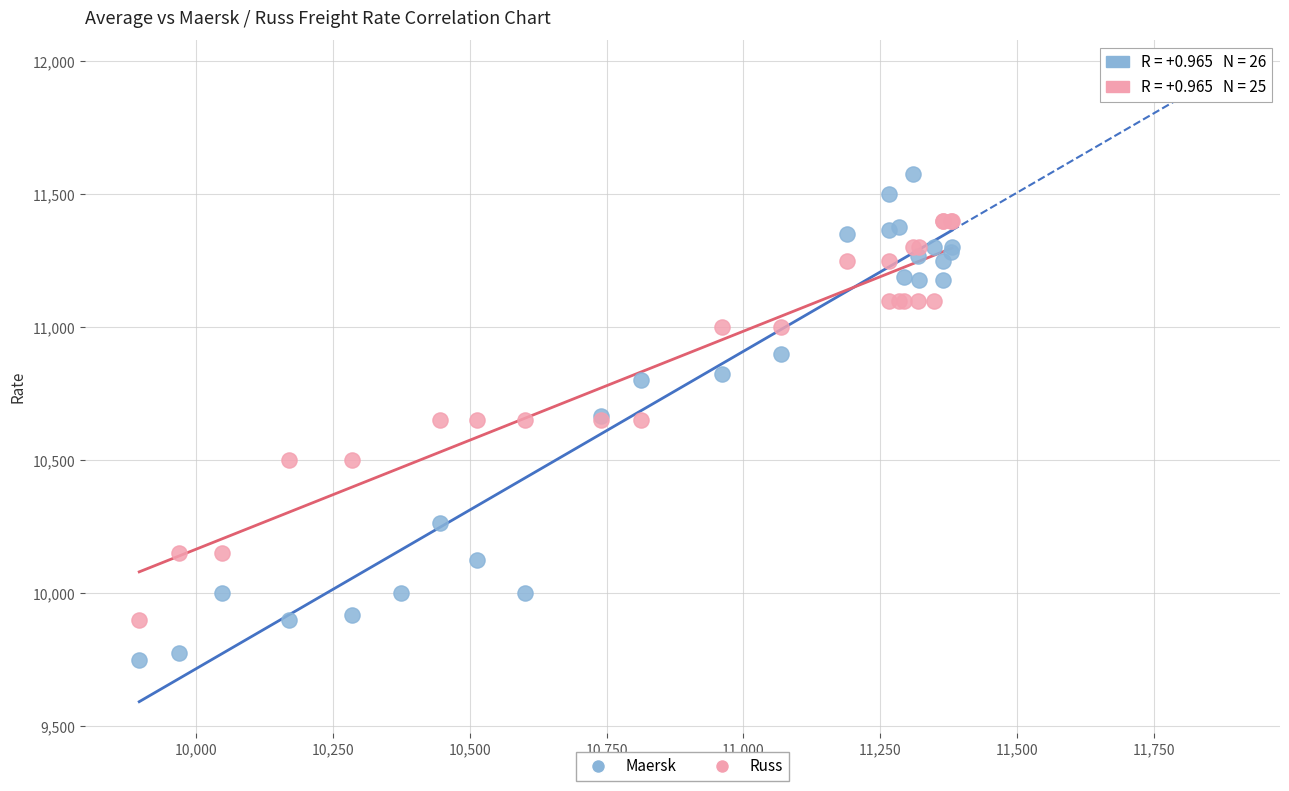

Which series reaches the minimum Y coordinate?

Maersk